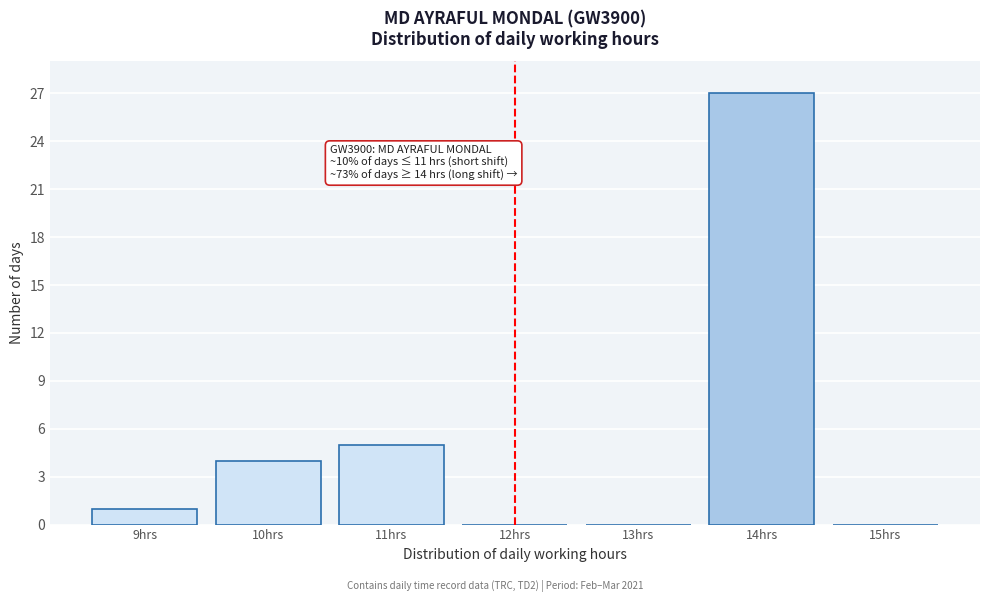

Which range on the x-axis has the tallest bar?

13.5 to 14.5